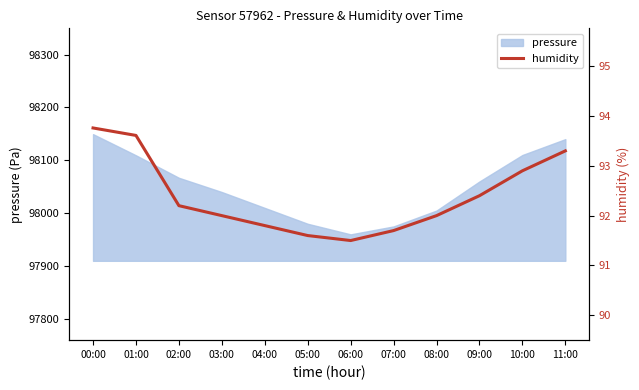

Between 09:00 and 03:00, which is larger?

09:00